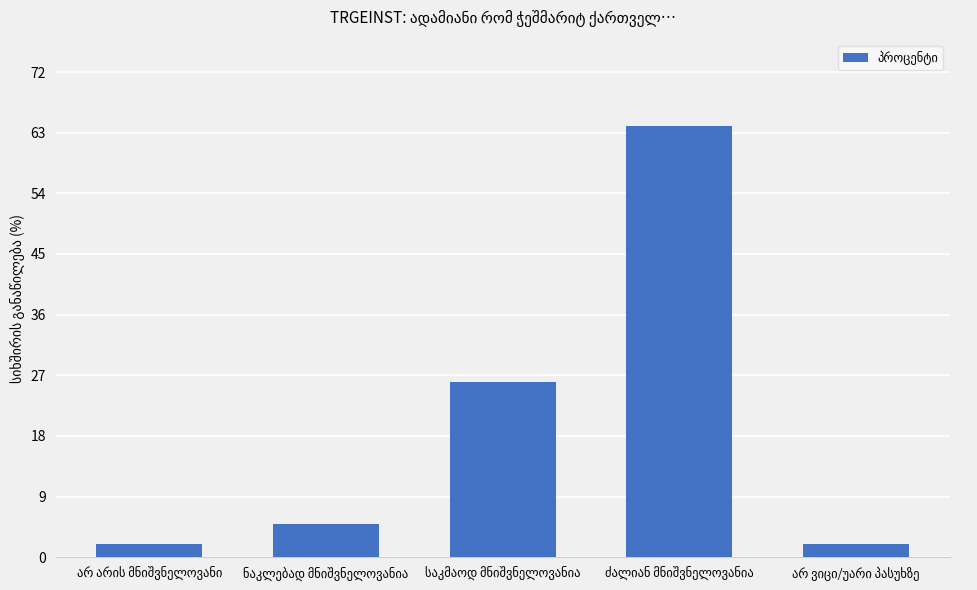

Are the bars horizontal?

No